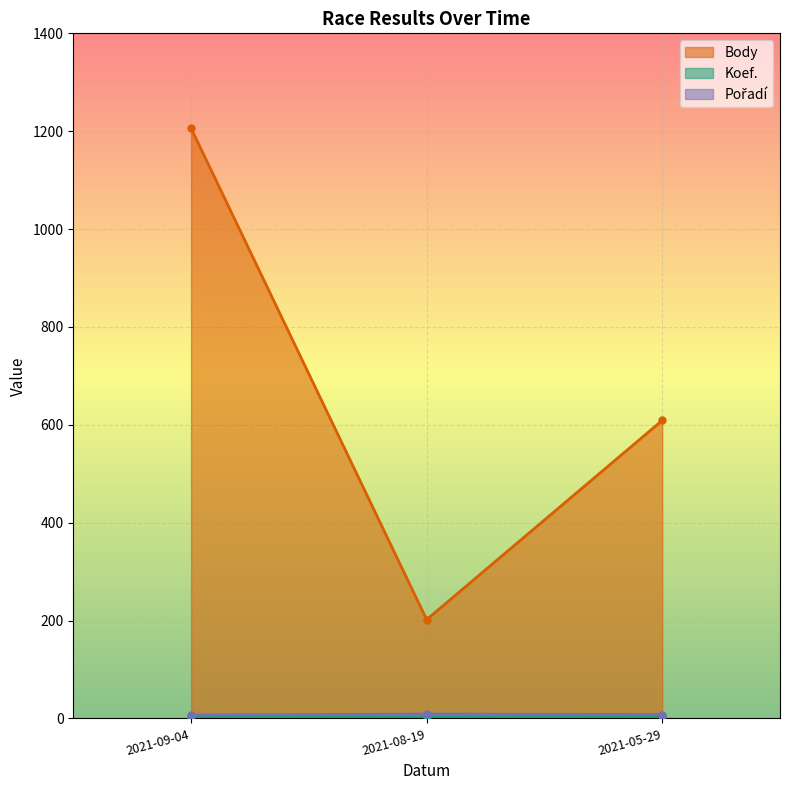

Is it true that Pořadí equals 2 at 2021-09-04?

False